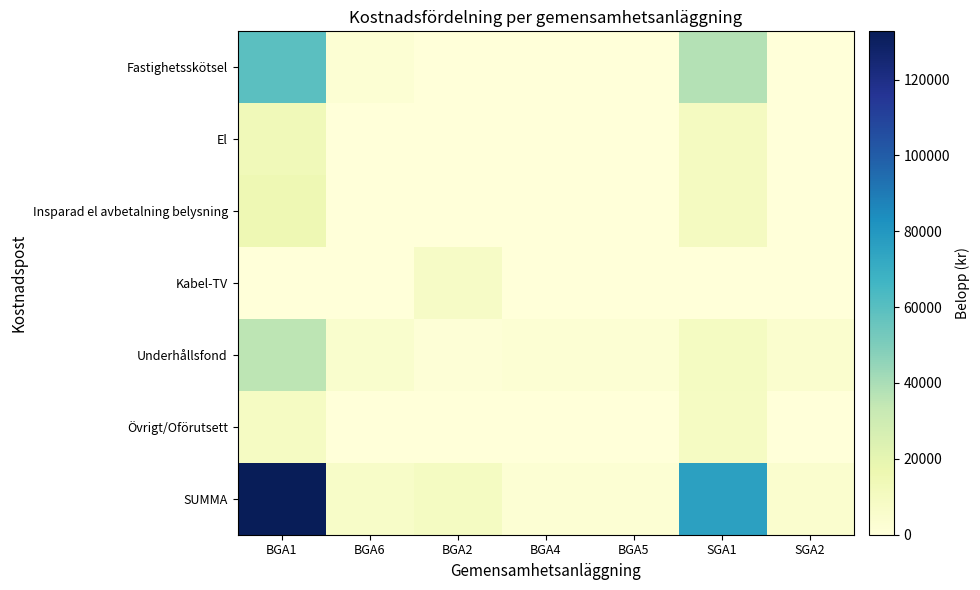

Reading right to left, transcribe all the data shown in this chart.

Fastighetsskötsel: SGA2=0	SGA1=37453	BGA5=0	BGA4=0	BGA2=0	BGA6=2207	BGA1=59490
El: SGA2=0	SGA1=10000	BGA5=0	BGA4=0	BGA2=0	BGA6=0	BGA1=13000
Insparad el avbetalning belysning: SGA2=0	SGA1=10000	BGA5=0	BGA4=0	BGA2=0	BGA6=0	BGA1=15500
Kabel-TV: SGA2=0	SGA1=0	BGA5=0	BGA4=0	BGA2=8156	BGA6=0	BGA1=0
Underhållsfond: SGA2=4188	SGA1=9422	BGA5=2094	BGA4=2094	BGA2=1466	BGA6=5025	BGA1=35721
Övrigt/Oförutsett: SGA2=0	SGA1=9000	BGA5=0	BGA4=0	BGA2=0	BGA6=0	BGA1=9000
SUMMA: SGA2=4188	SGA1=75875	BGA5=2094	BGA4=2094	BGA2=9622	BGA6=7232	BGA1=132711